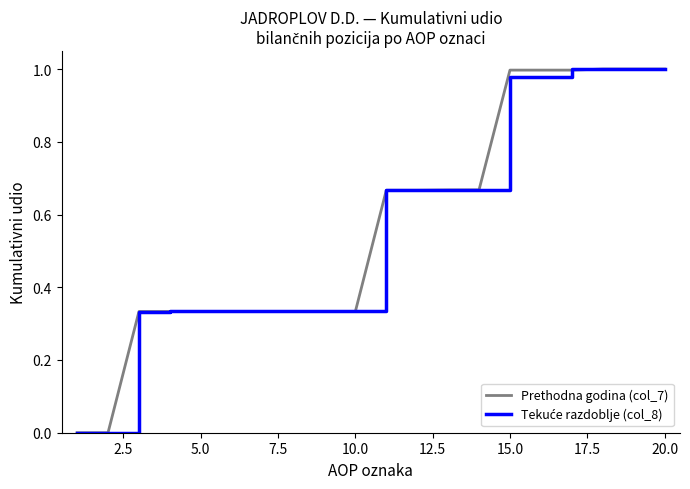

Does the chart have visible grid lines?

No